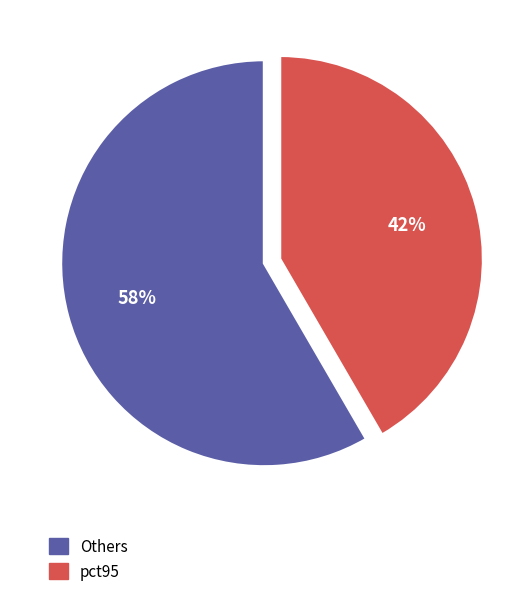

The Others slice represents 73% of the pie. True or false?

False